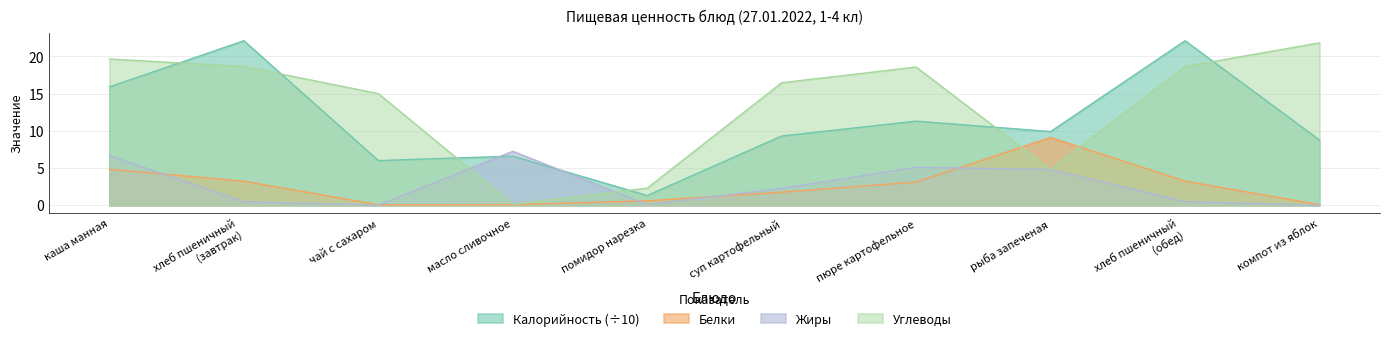

Where does the Углеводы series first go above 18?

каша манная